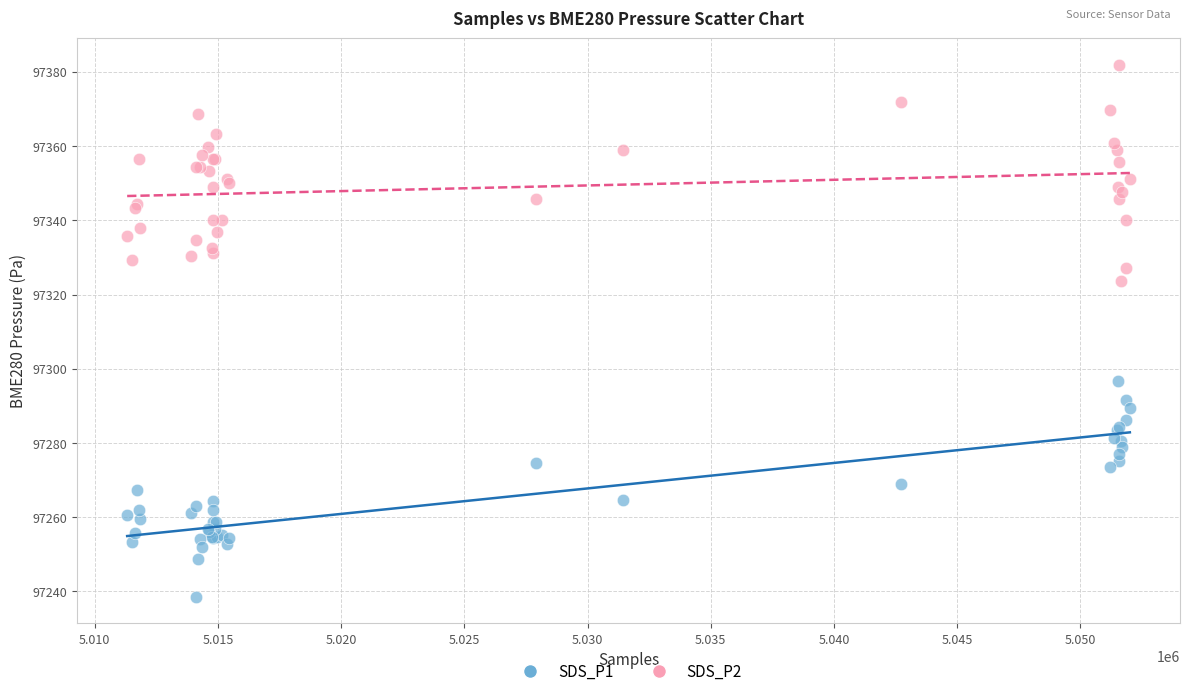

Which series reaches the maximum Y coordinate?

SDS_P2